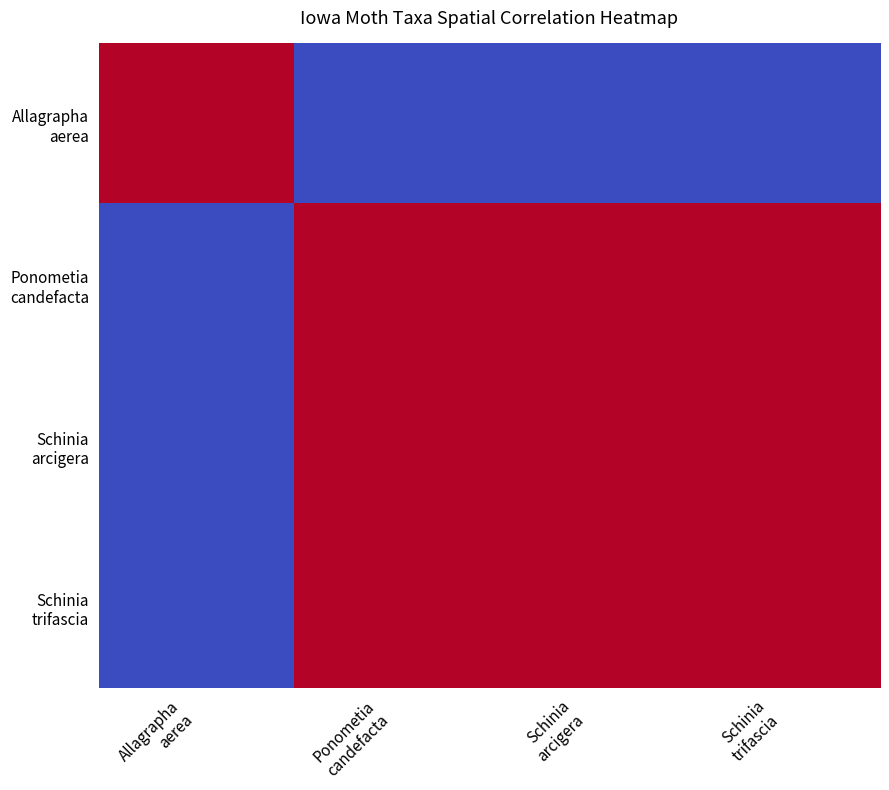

How many distinct data groups are displayed?

4